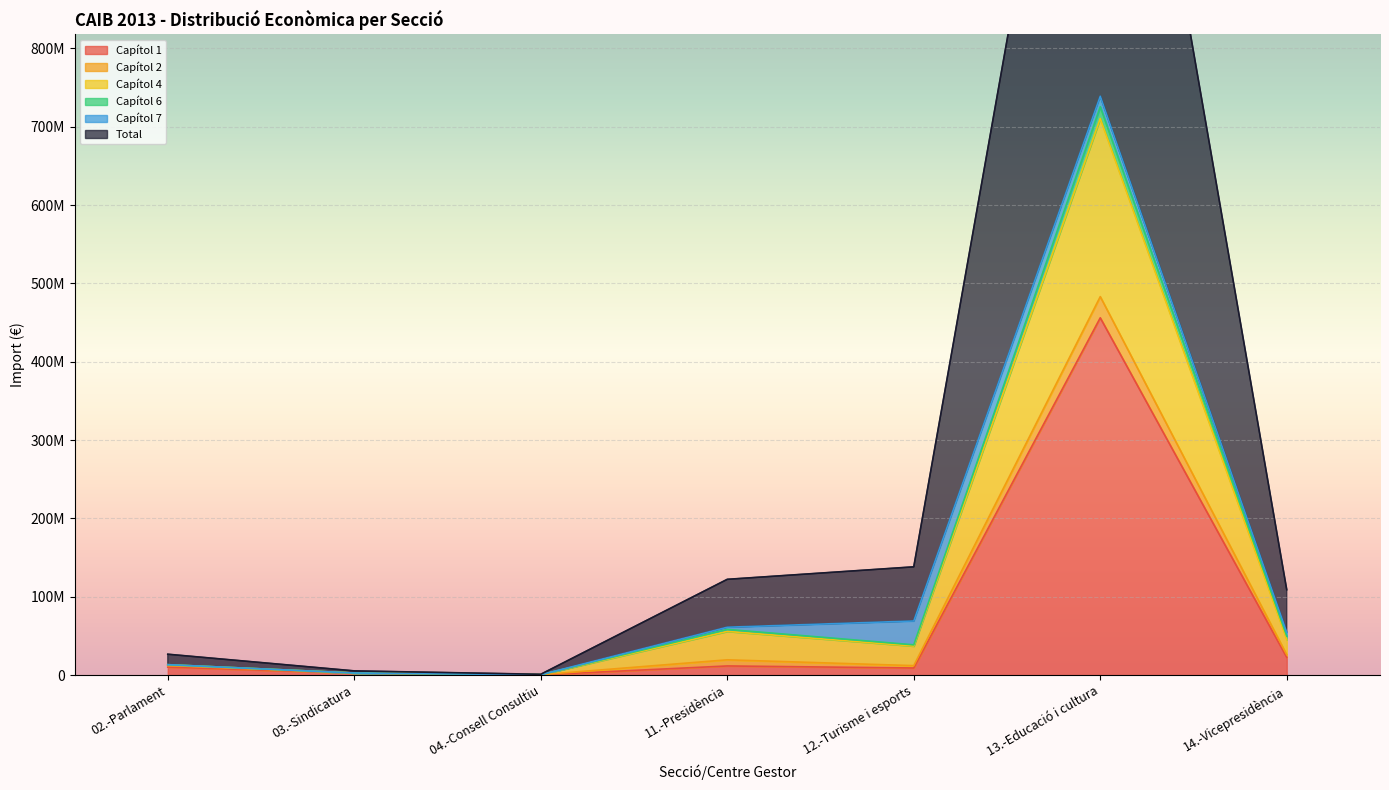

True or false: Total and Capítol 1 intersect in this chart.

False